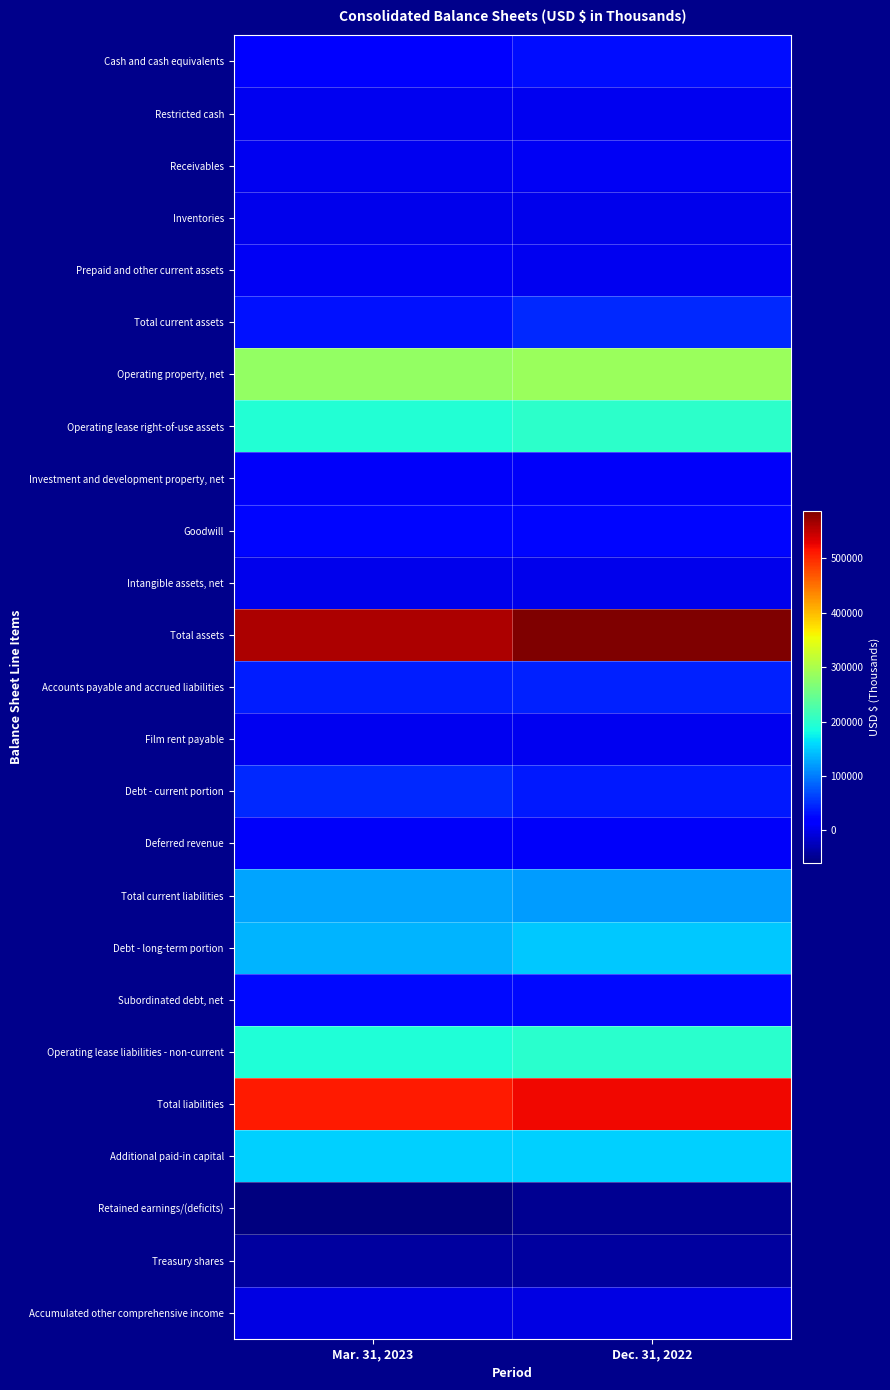

Between Dec. 31, 2022 and Mar. 31, 2023, which is larger?

Dec. 31, 2022